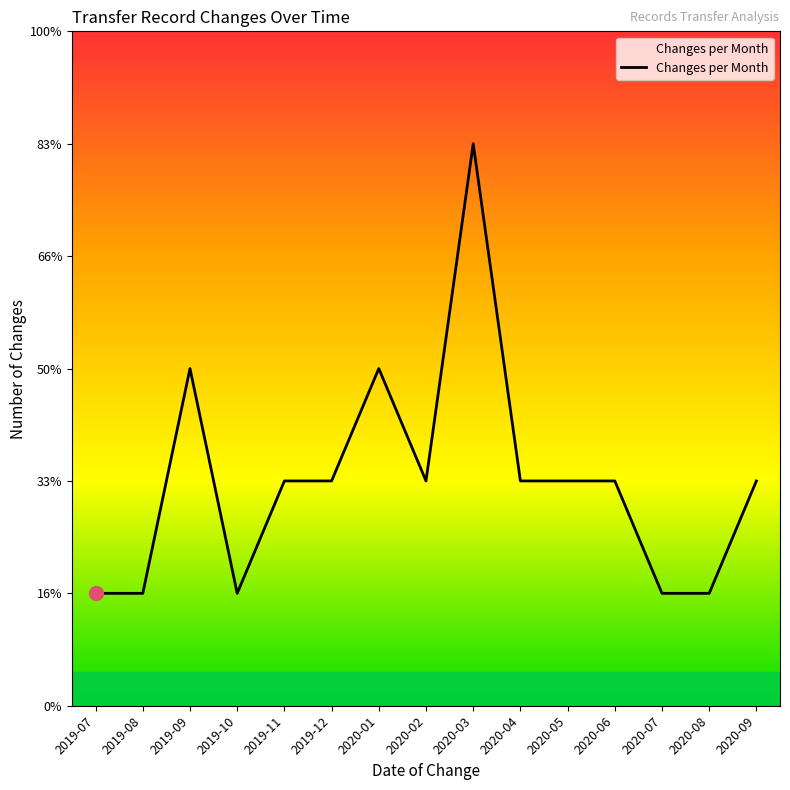

Is it true that the value at 2020-06 is 1?

False